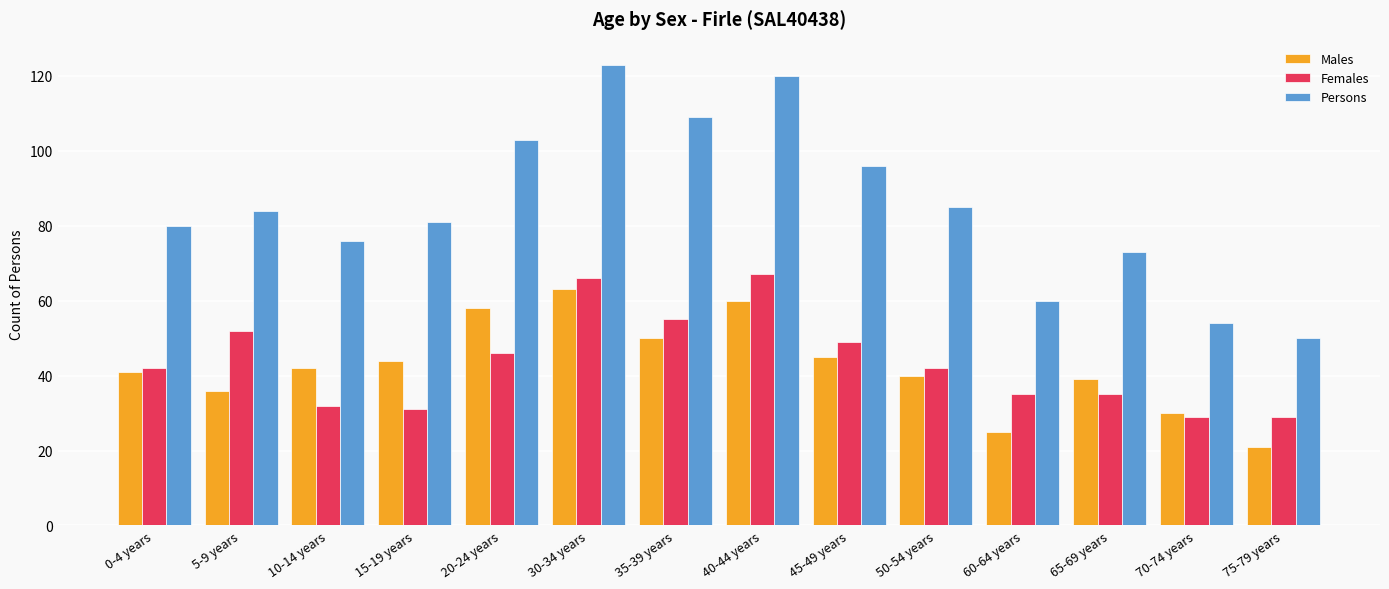

How many groups of bars are there?

14